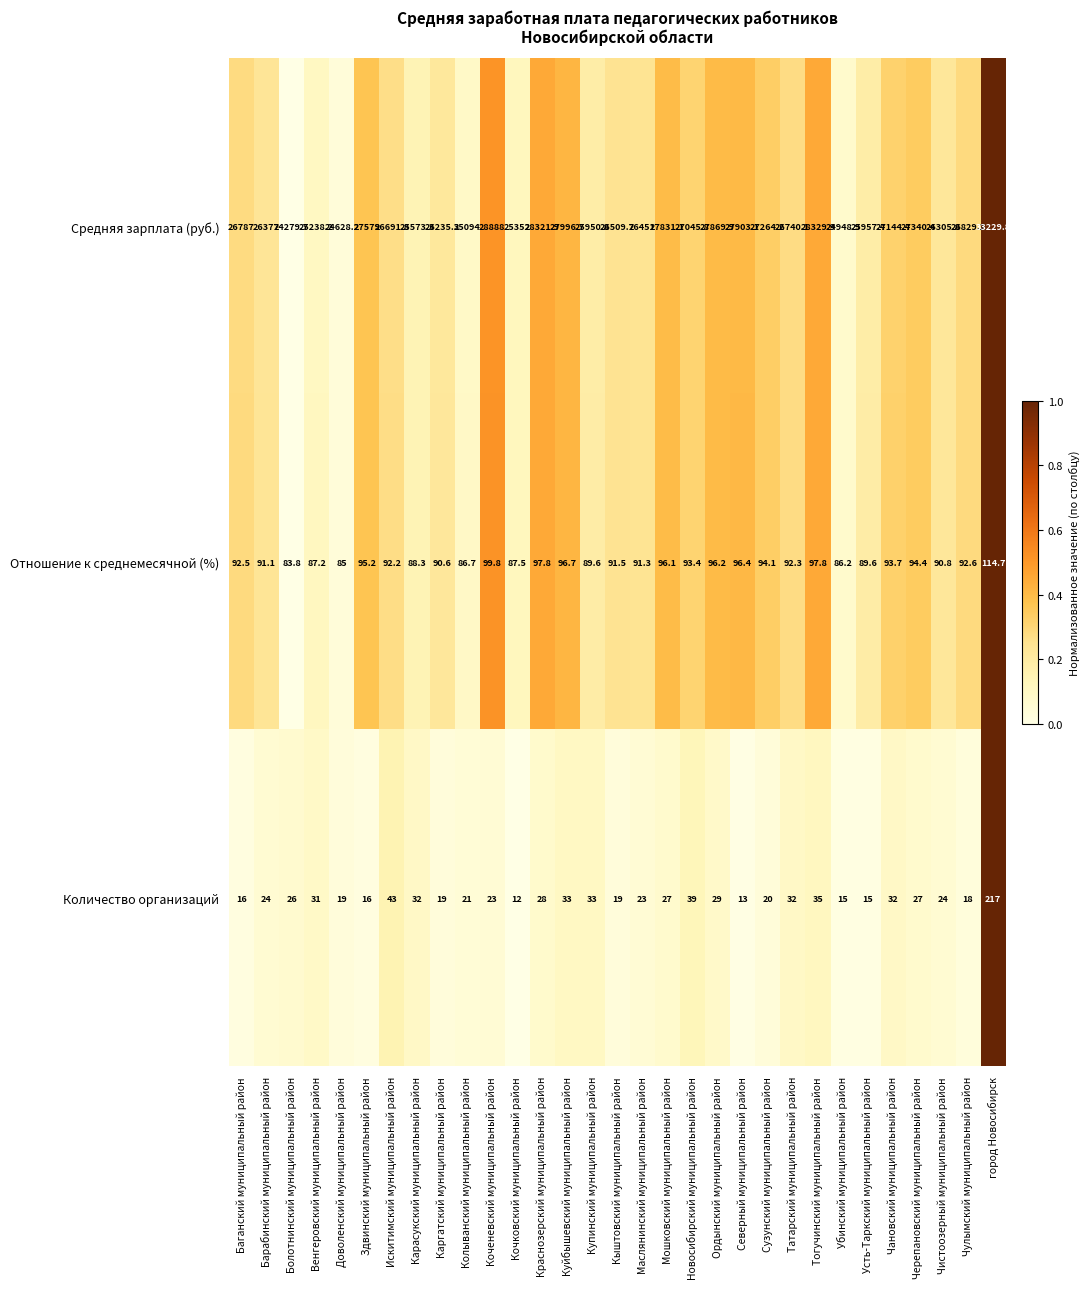

Which series has the widest spread of values?

Средняя зарплата (руб.)